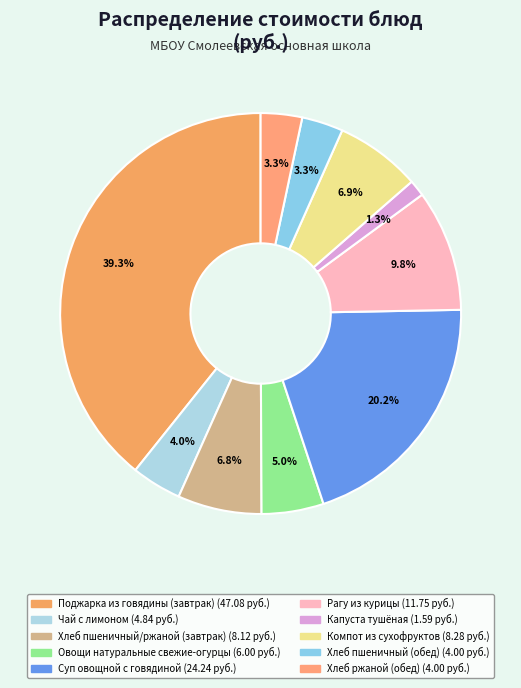

To the nearest percent, what is the average slice percentage?

10%